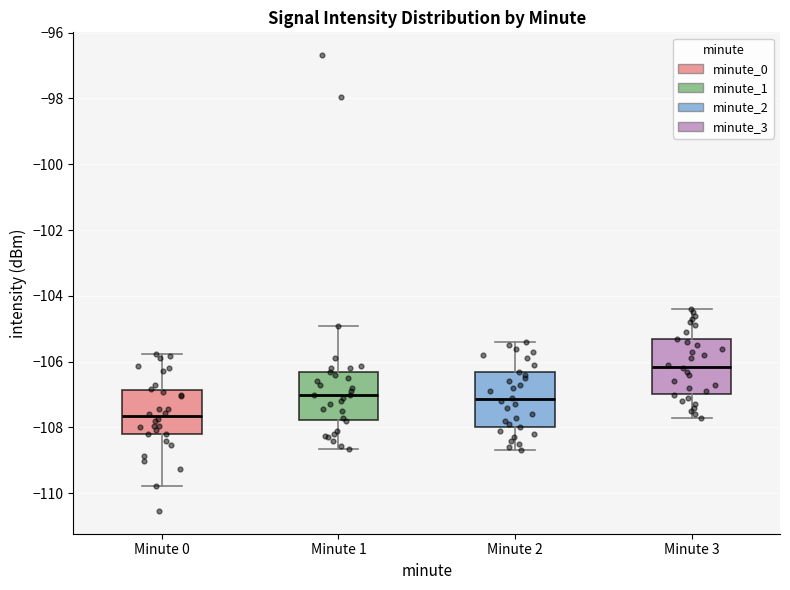

Reading left to right, transcribe this box plot: for each box, give where its median line is, the range the box spans, and where its two whiskers end, as read against the y-axis. The values are not printed on the chart, so give them approximately, as read against the axis.

Minute 0: median -107.6, box -108.2 to -106.8, whiskers -109.8 to -105.8
Minute 1: median -107.0, box -107.8 to -106.4, whiskers -108.6 to -105.0
Minute 2: median -107.2, box -108.0 to -106.4, whiskers -108.6 to -105.4
Minute 3: median -106.2, box -107.0 to -105.4, whiskers -107.6 to -104.4